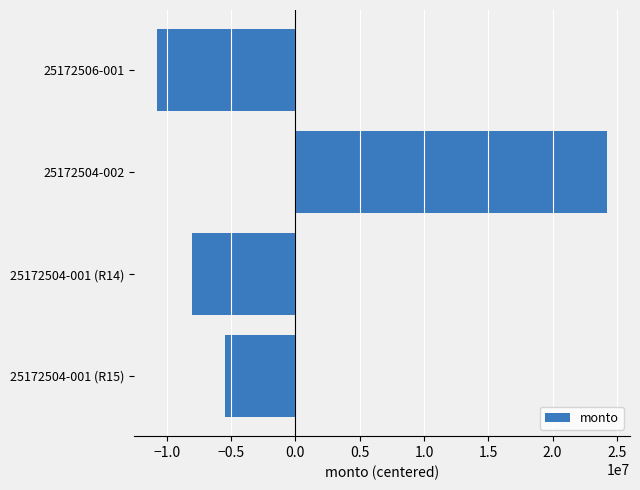

What is the approximate value at 25172504-001 (R14), to the nearest 100?

-8047800